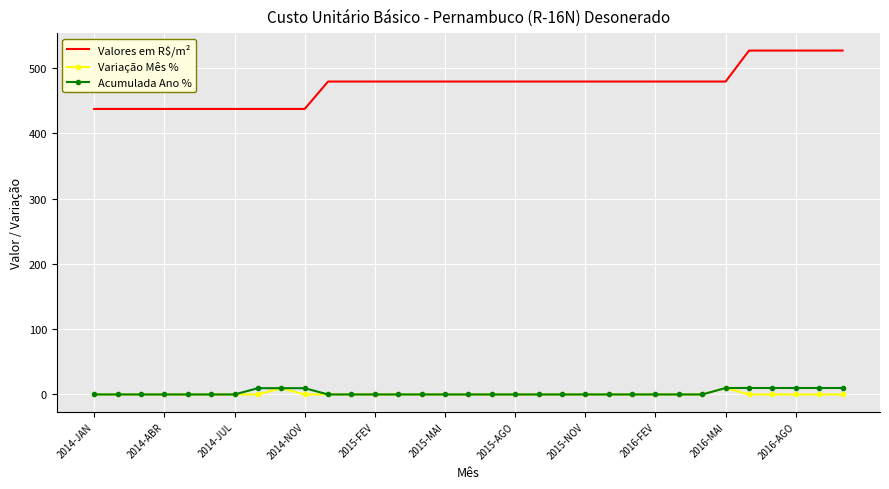

What is the maximum value shown in the chart?

526.5